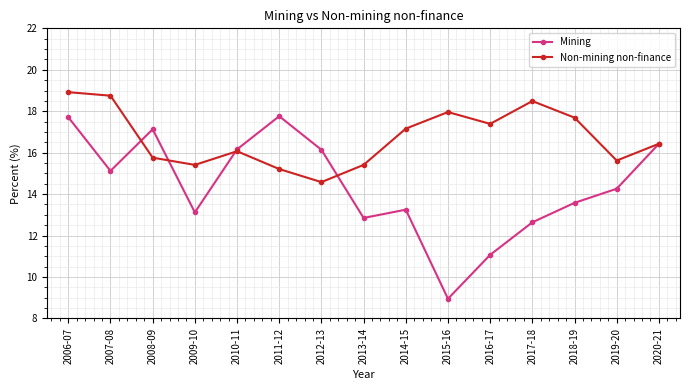

True or false: Non-mining non-finance has more than 2 points higher than both neighbors.

True